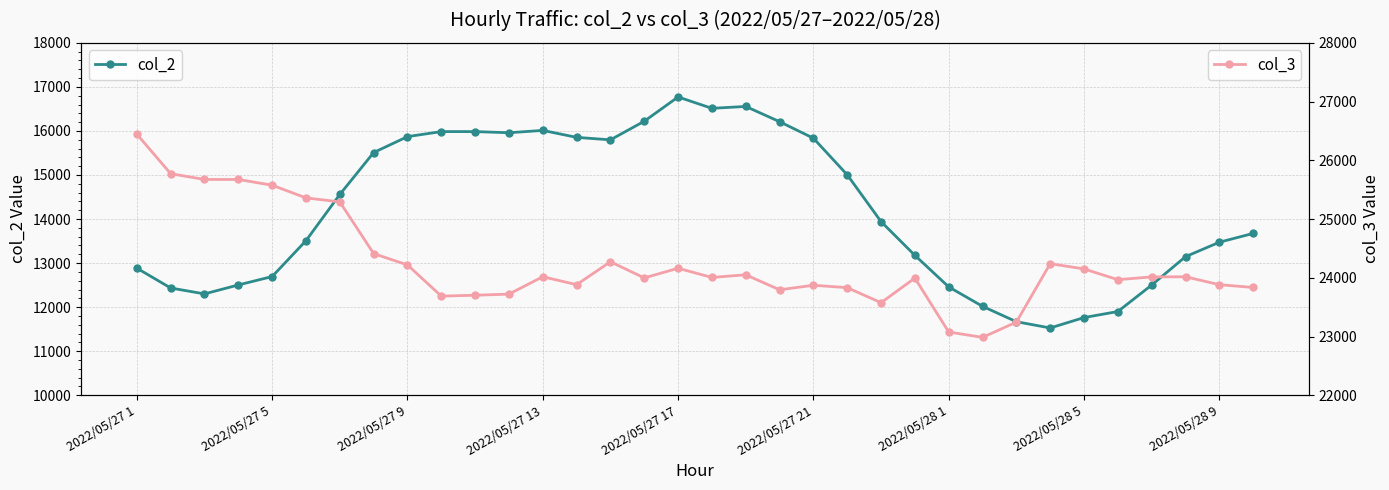

True or false: col_2 has more than 2 points higher than both neighbors.

True